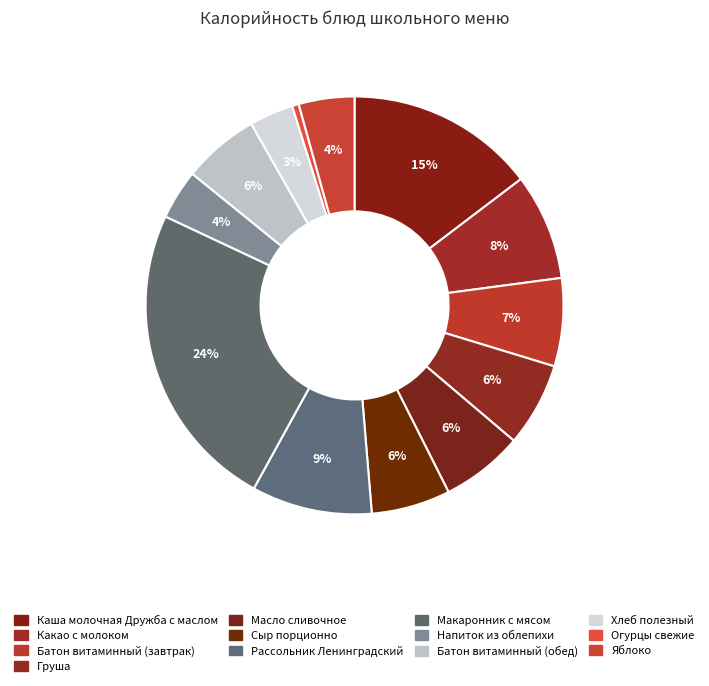

Count the number of slices in the pie.

13